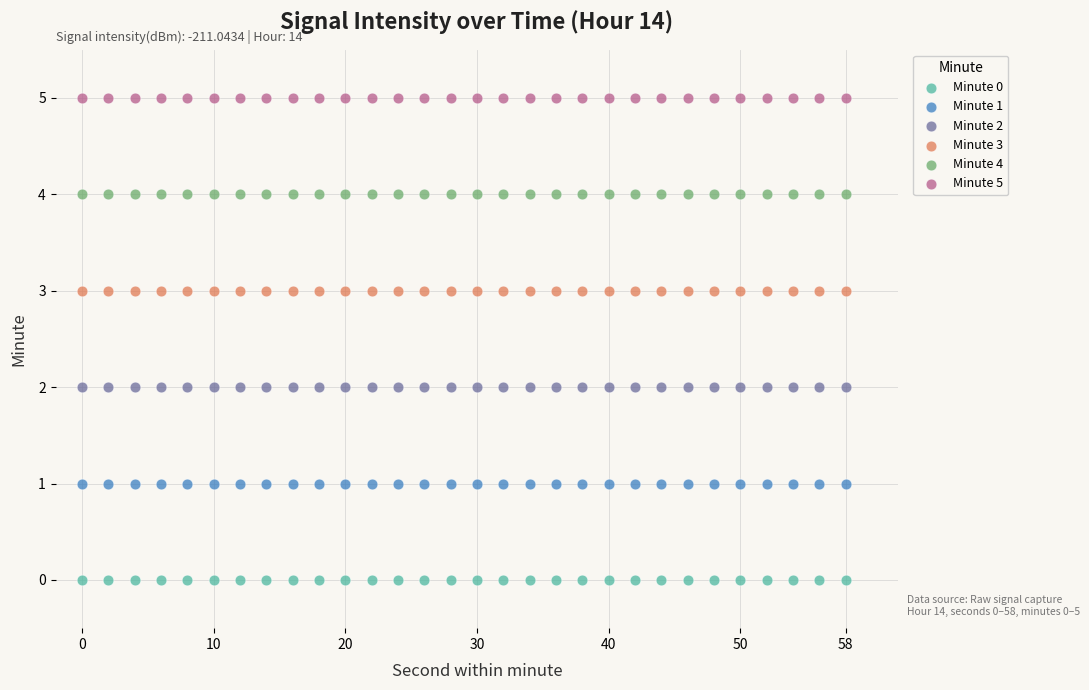

What are all the series names shown in the legend?

Minute 0, Minute 1, Minute 2, Minute 3, Minute 4, Minute 5